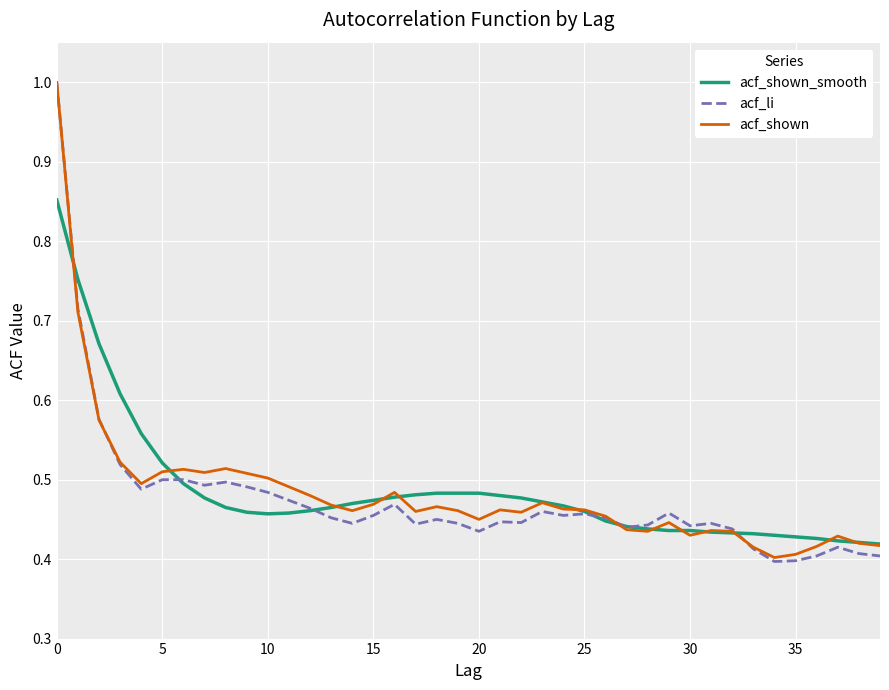

Which series has the largest range (max minus min)?

acf_li